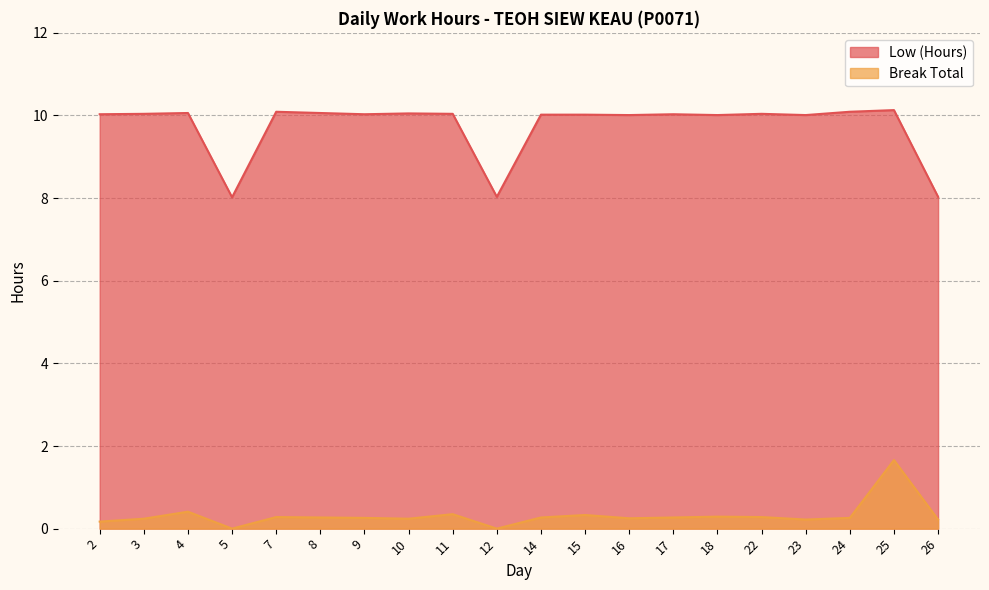

What is the minimum value for Low (Hours)?

8.0